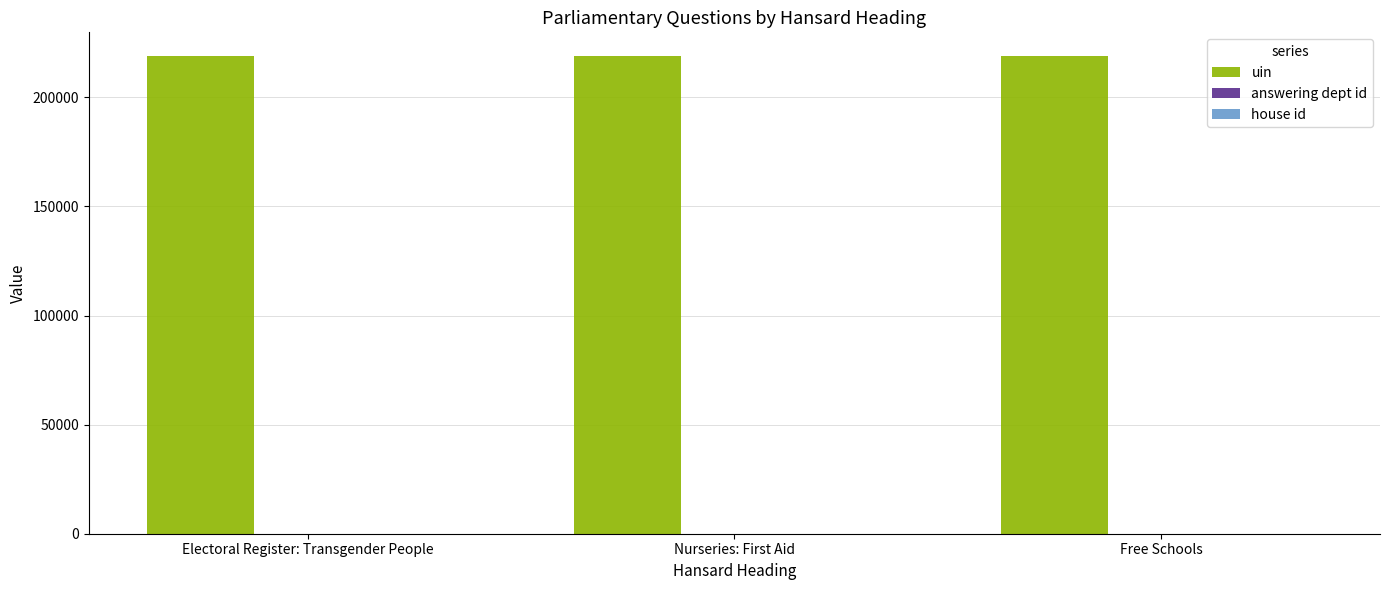

Count the number of data series in this chart.

3